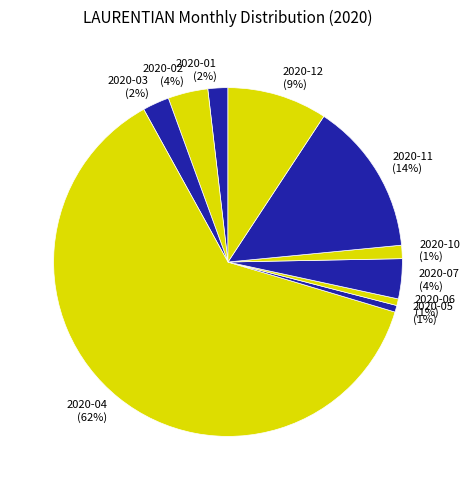

Count the number of slices in the pie.

10